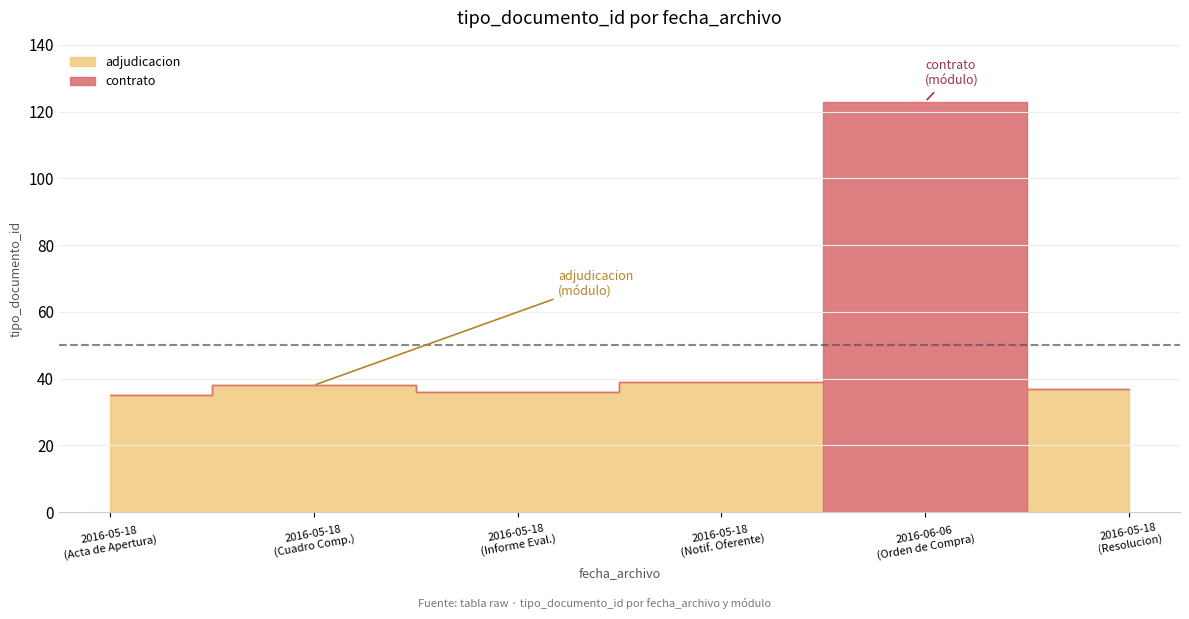

How many points are higher than both their immediate neighbors (excluding endpoints)?

2